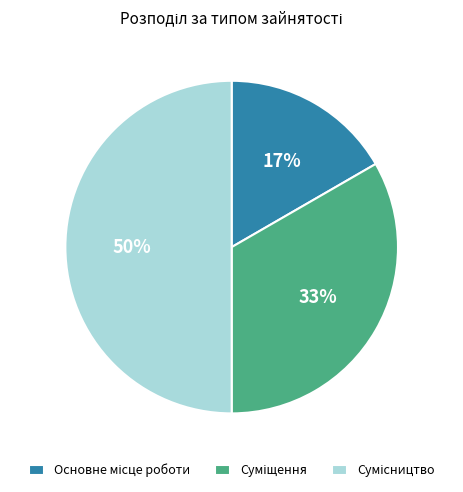

To the nearest percent, what is the difference between the largest and smallest slice percentages?

33%